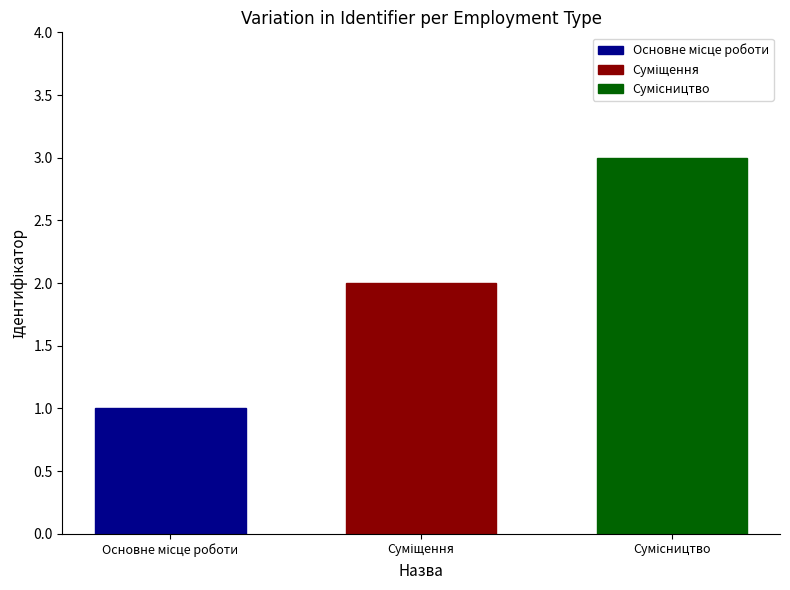

What is the greatest value displayed?

3